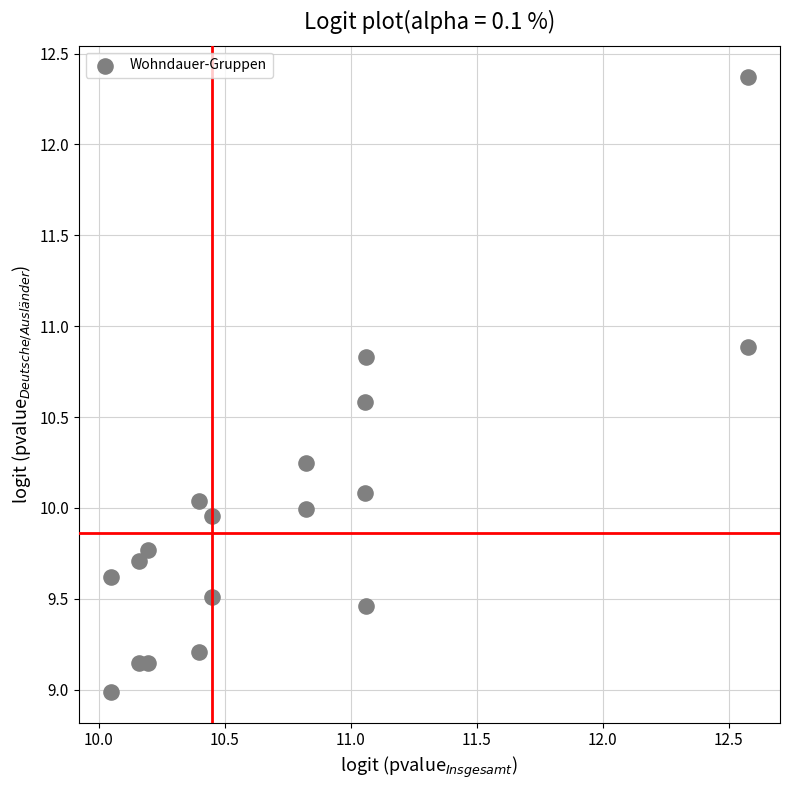

What is the range of Y values (max minus min)?

3.4